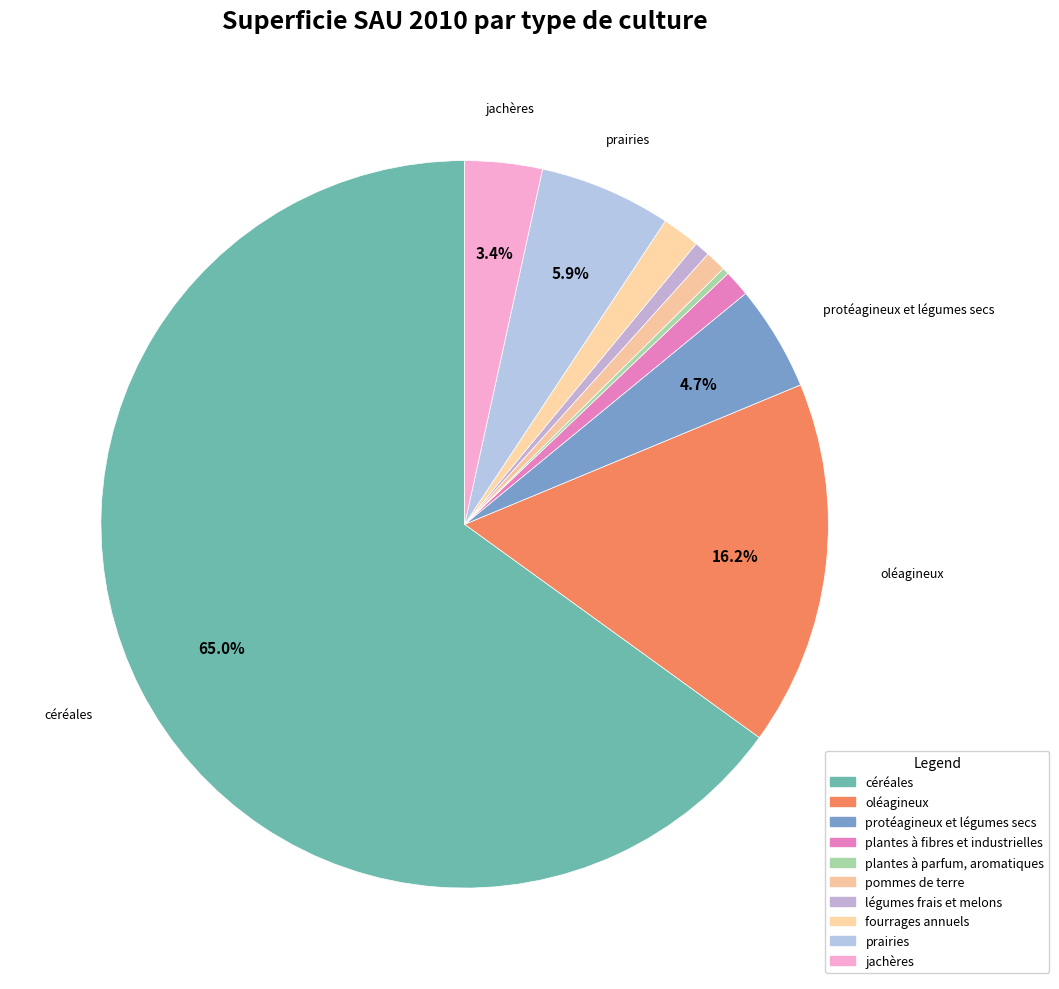

How many segments does this pie chart have?

10